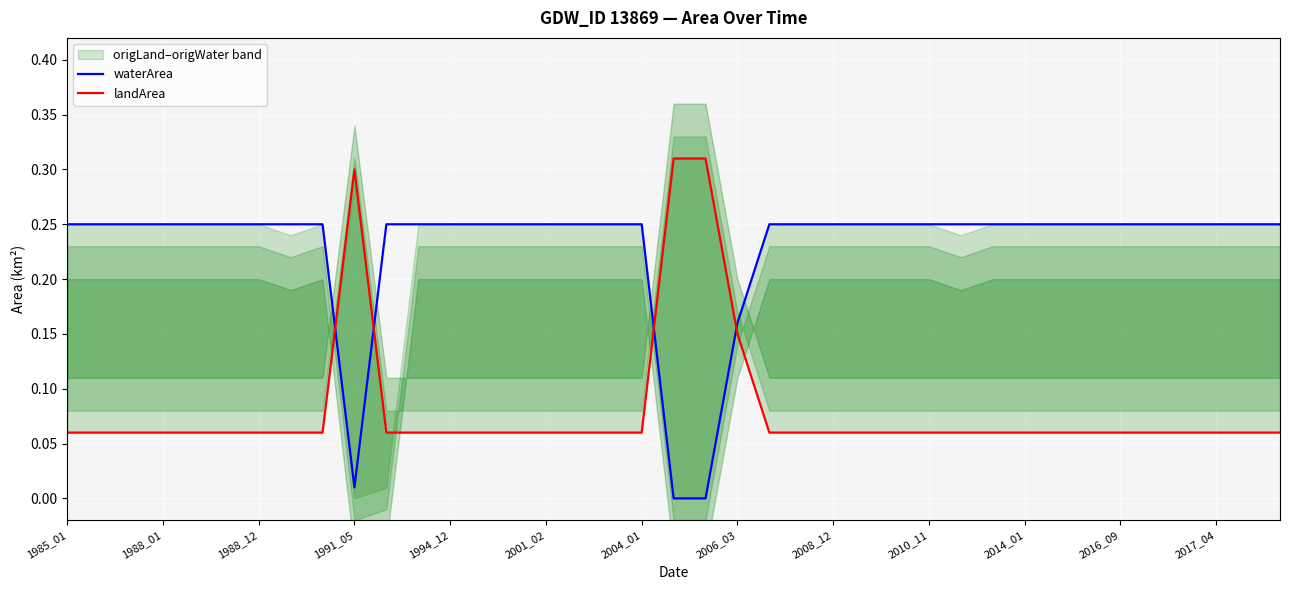

Which series ends up on top after the final intersection of waterArea and landArea?

waterArea